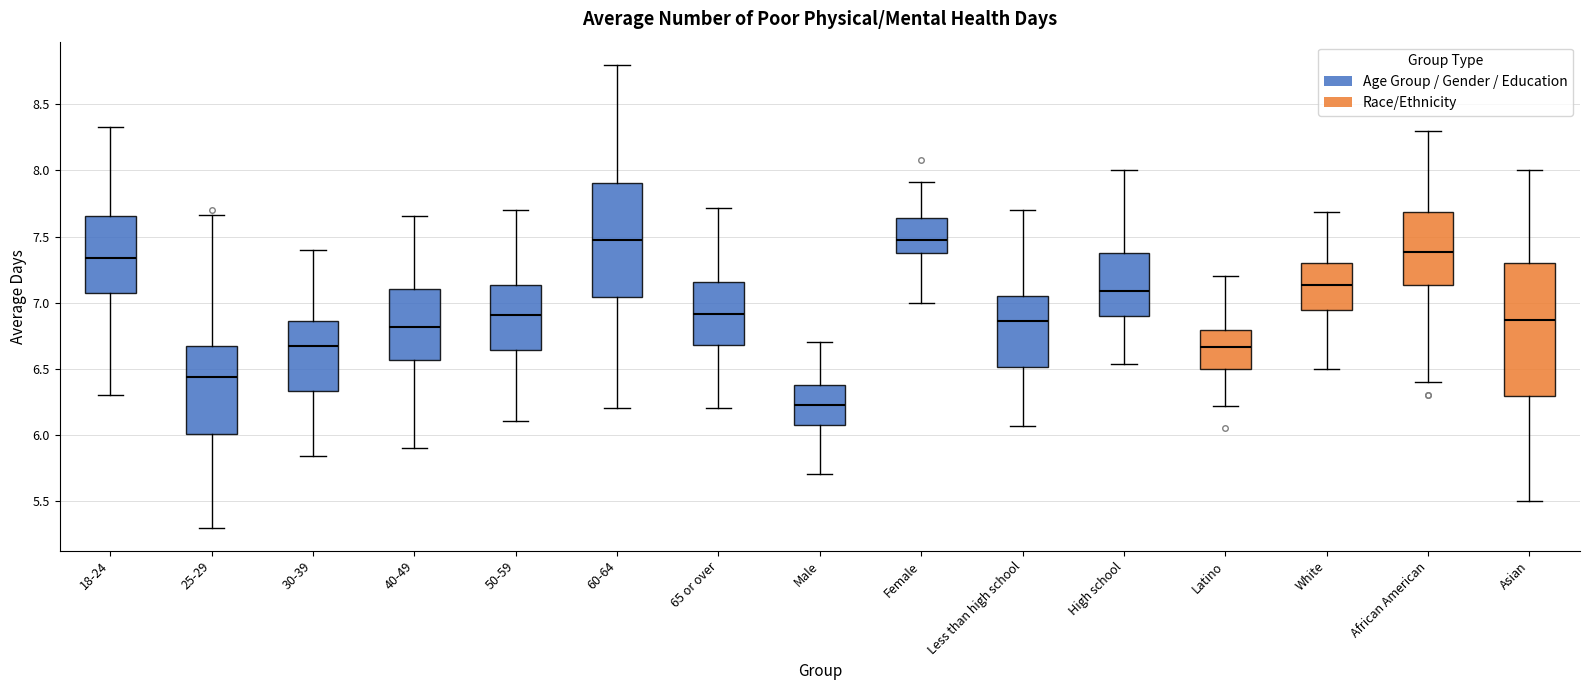

Where does the upper whisker of the box for 60-64 end on the y-axis? The values are not printed on the chart, so give them approximately, as read against the axis.

8.80